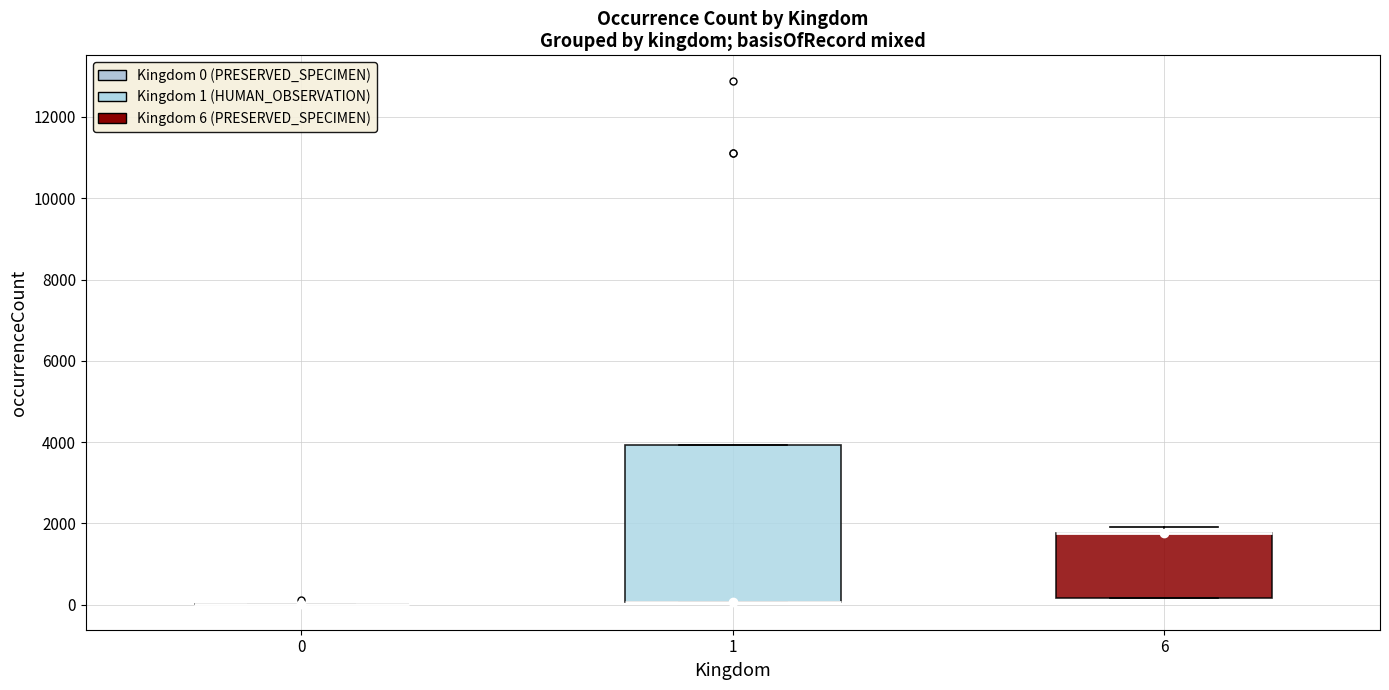

Where is the lower edge of the box at x = 1 on the y-axis? The values are not printed on the chart, so give them approximately, as read against the axis.

0